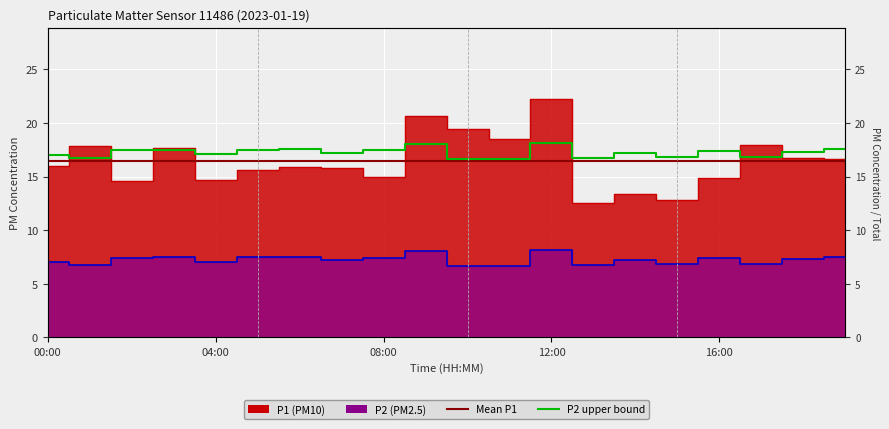

How many lines are shown in the chart?

2